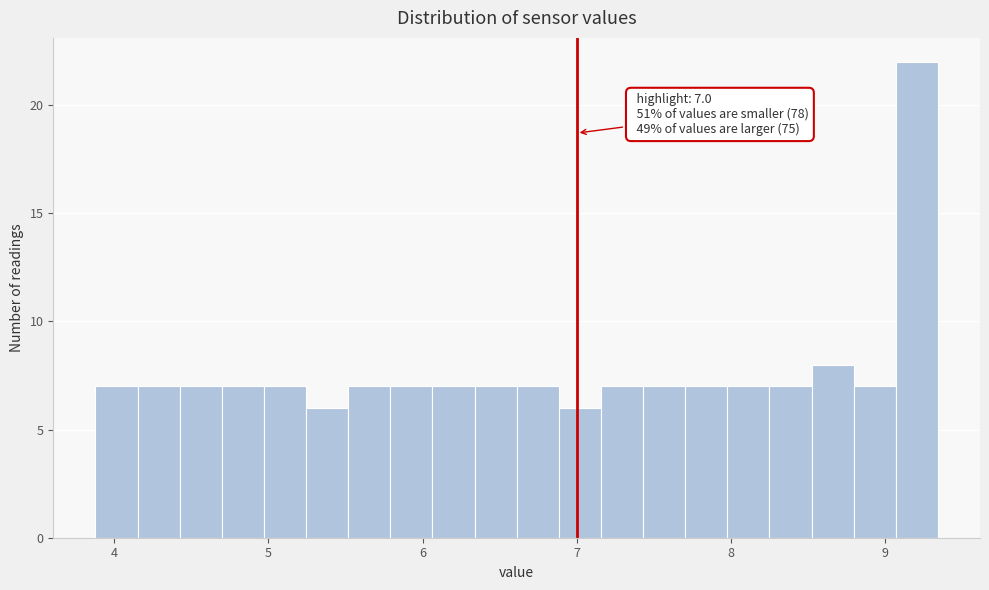

Around what value on the x-axis is the tallest bar? Give the approximate position of its centre, as read against the axis.

9.2